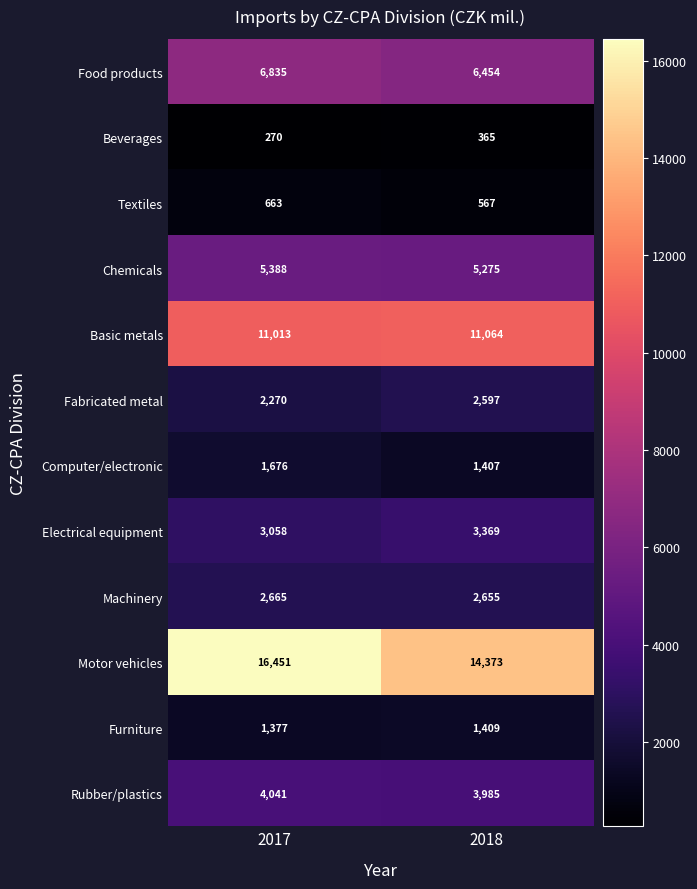

True or false: Textiles has a value of 1024 at 2017.

False